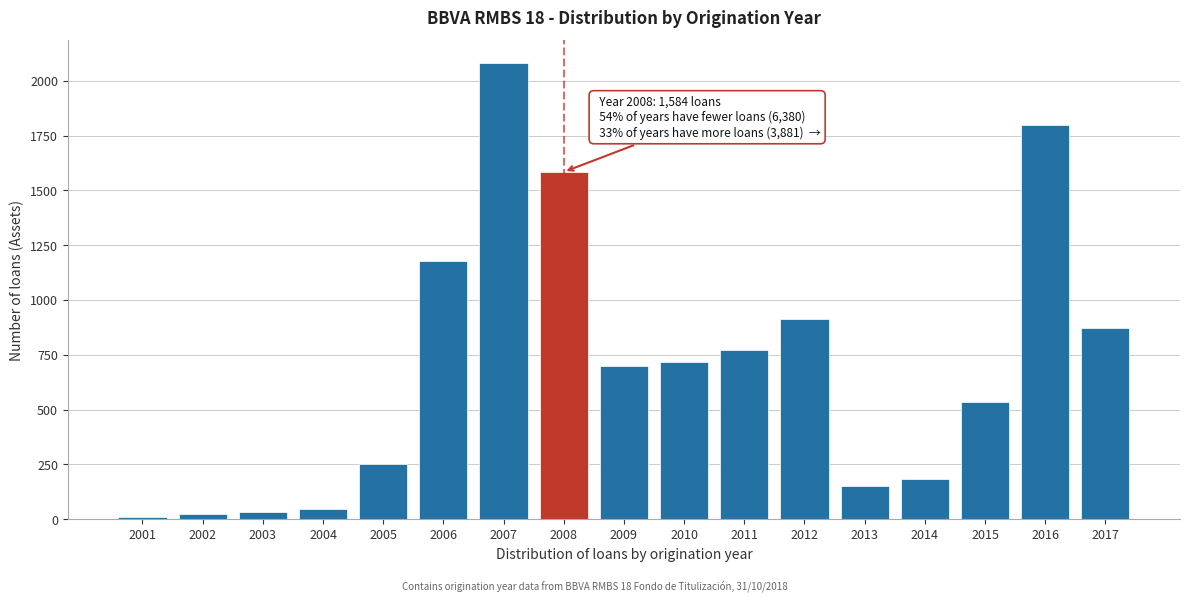

Reading left to right, list all the values displayed in this chart.

2001=8	2002=23	2003=34	2004=46	2005=251	2006=1177	2007=2081	2008=1584	2009=701	2010=717	2011=771	2012=912	2013=150	2014=183	2015=535	2016=1800	2017=872